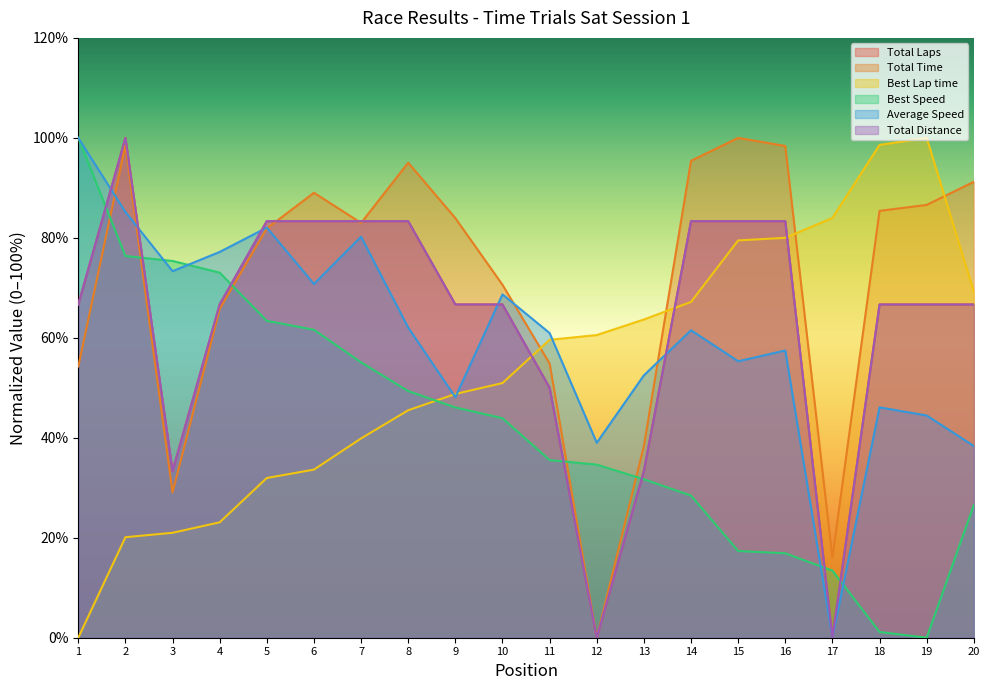

Between 5 and 2, which is larger?

2